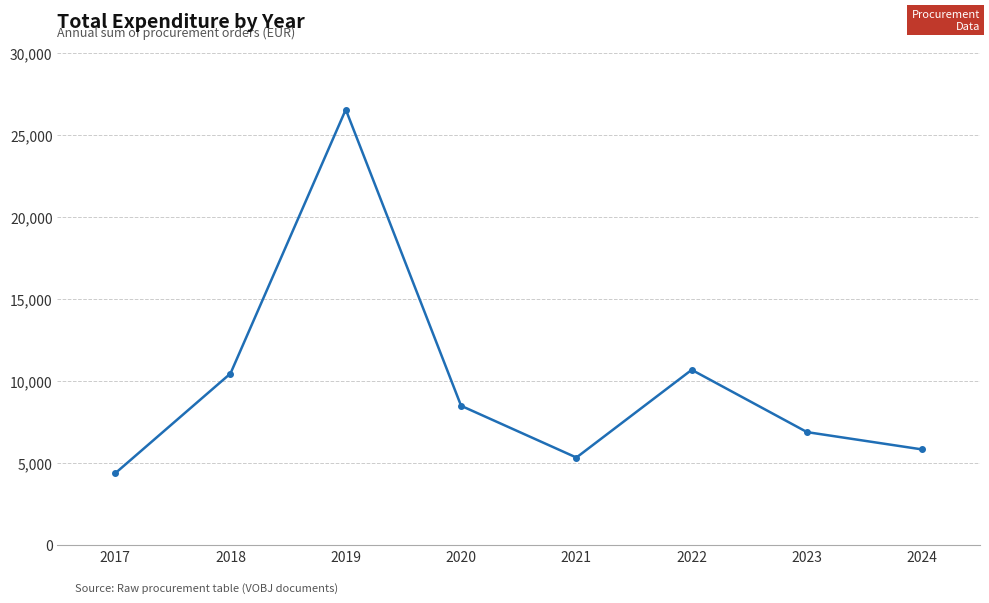

What is the sum of all values?

78543.1